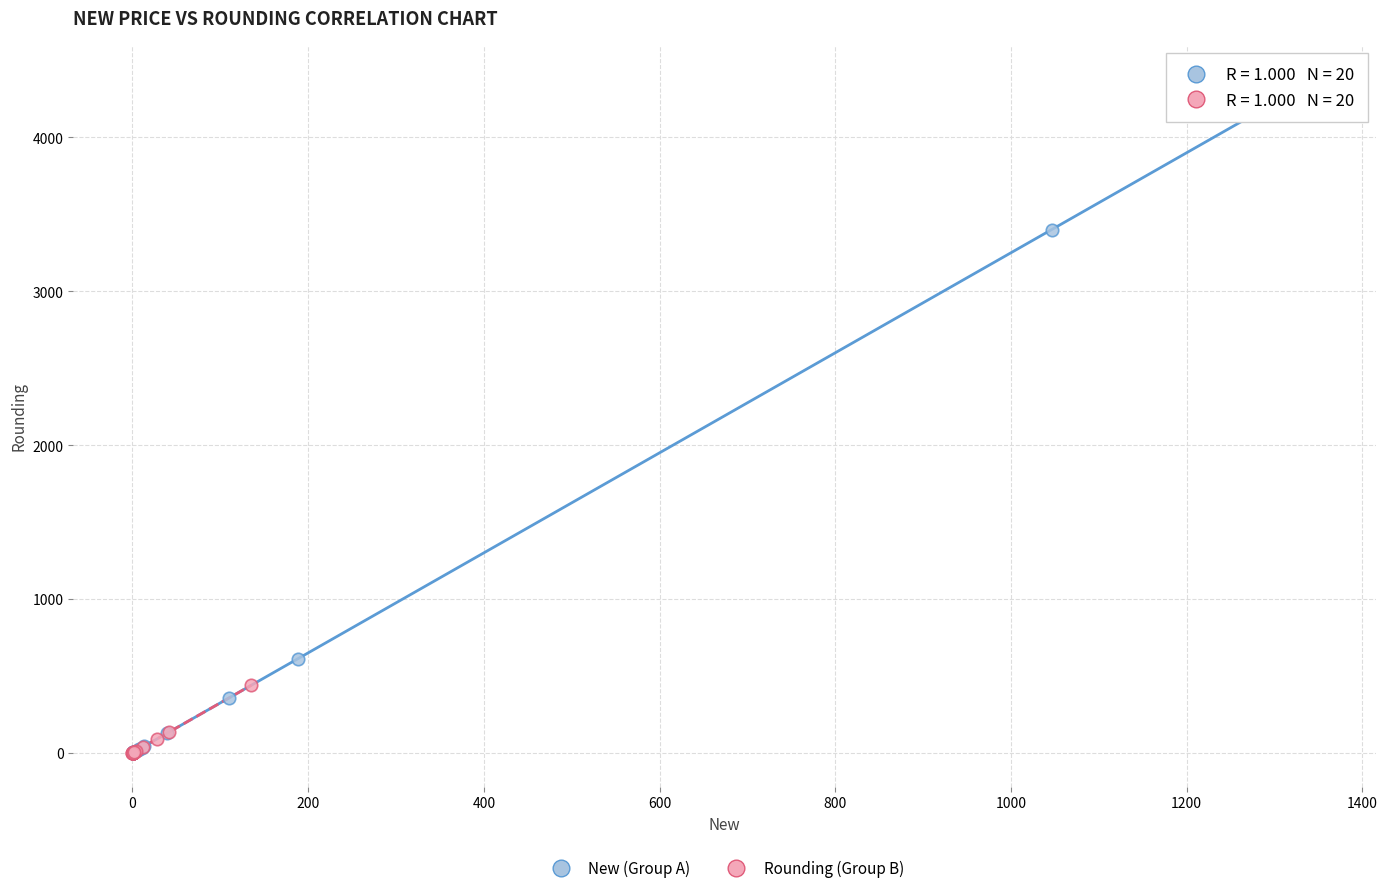

Which series has the widest spread of Y values?

New (Group A)